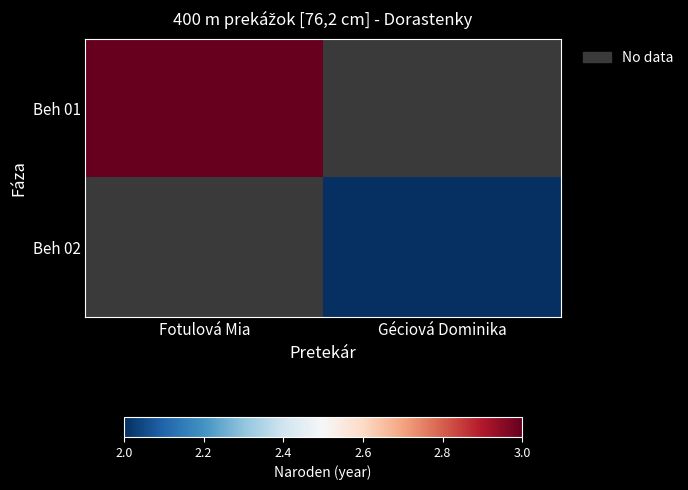

Rank the series at Fotulová Mia from lowest to highest value.

Beh 01, Beh 02